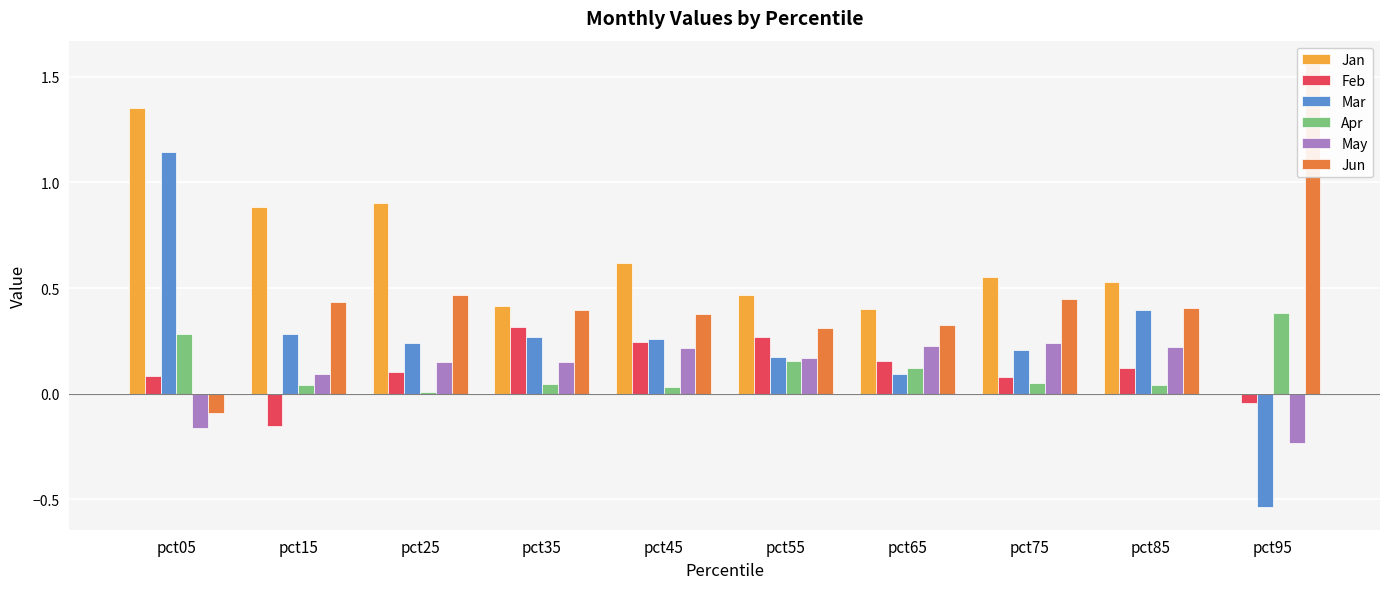

True or false: Apr has a value of 0.0 at pct45.

False